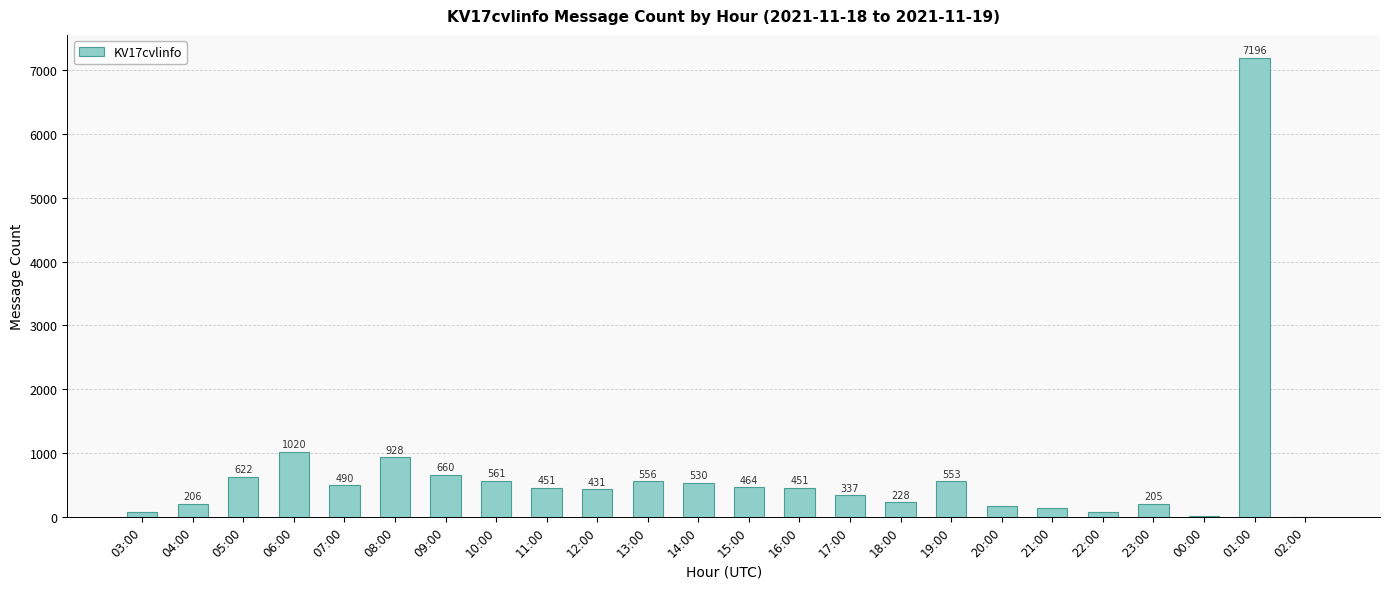

Where is the data nearest to the value 3598?

06:00